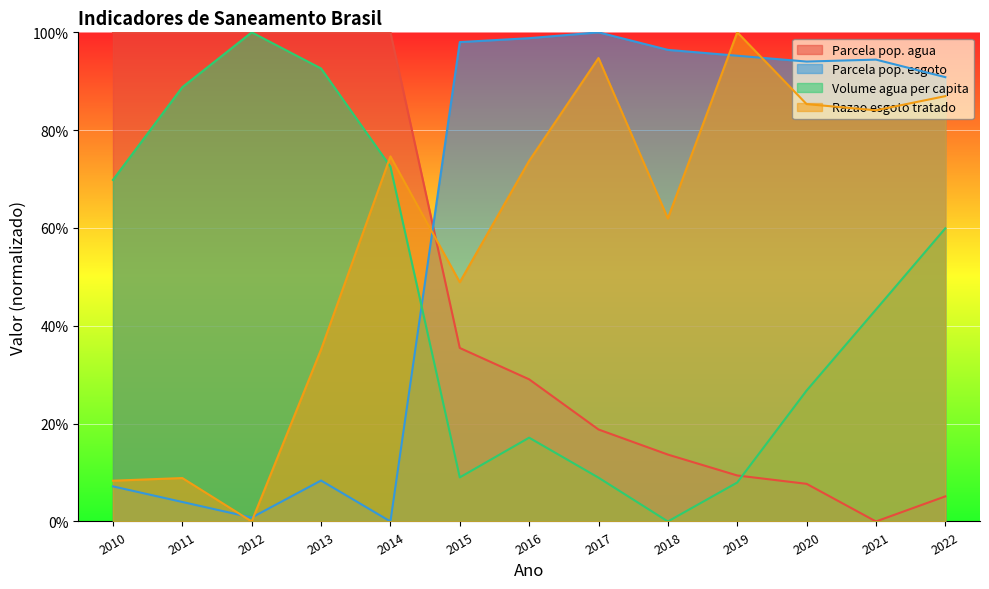

Which series ends up on top after the final intersection of Parcela pop. agua and Razao esgoto tratado?

Razao esgoto tratado